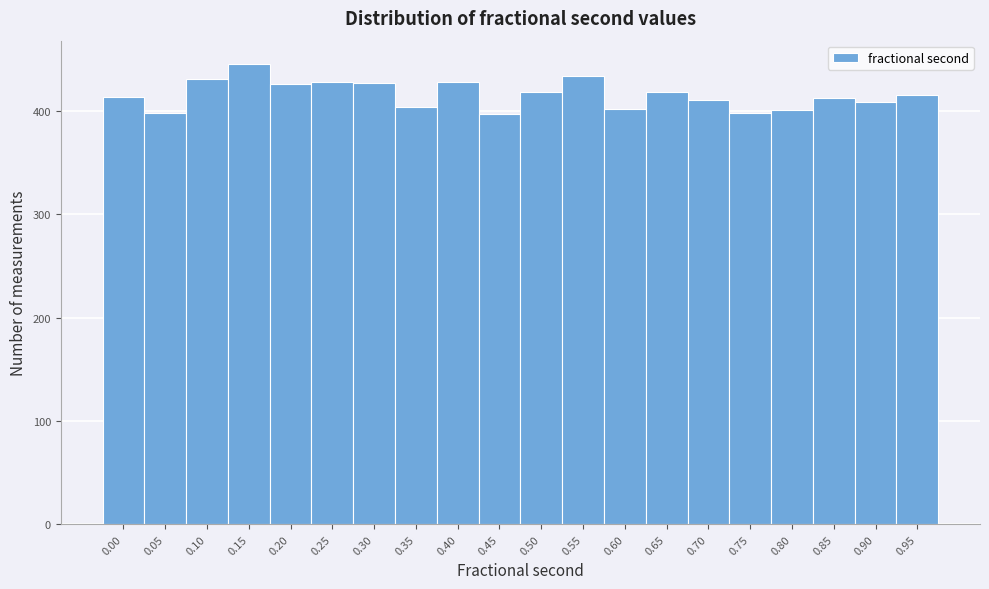

What is the value of the 7th bar from the left?

427